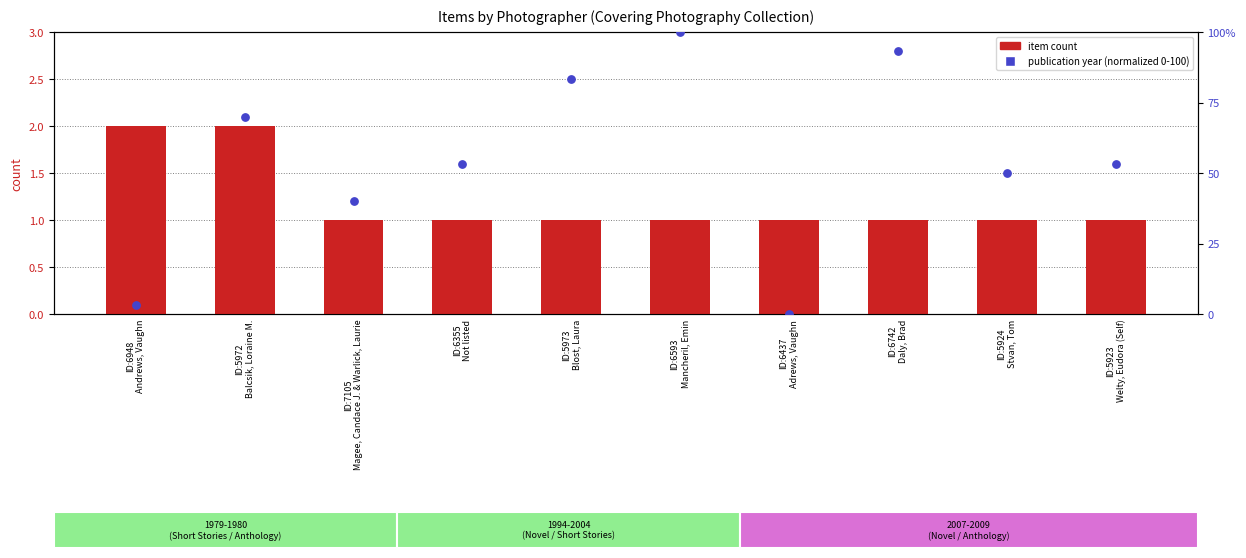

Which series has the widest spread of Y values?

year (normalized)